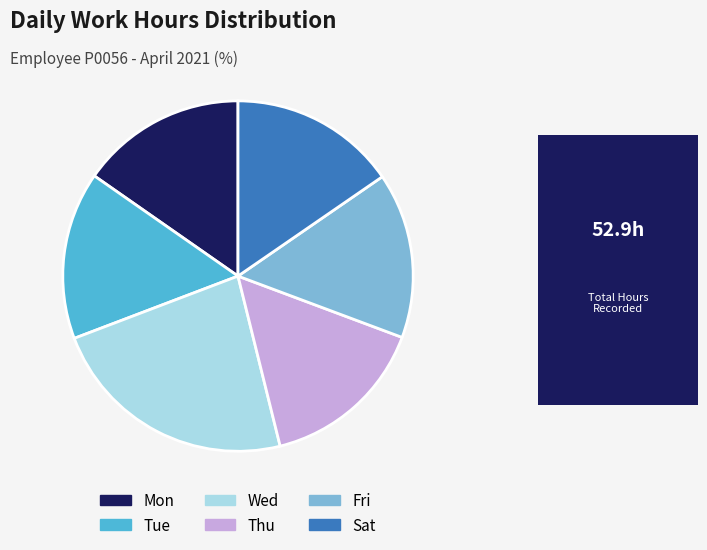

Is the sum of Sat and Tue greater than half?

No